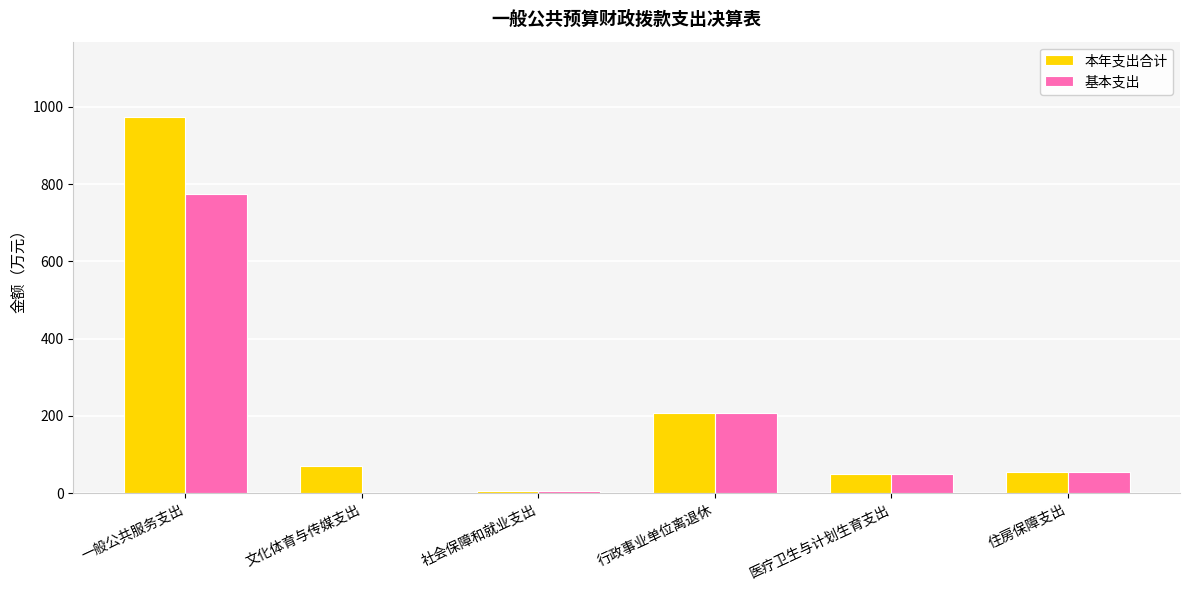

True or false: 基本支出 has a value of 14.3 at 住房保障支出.

False